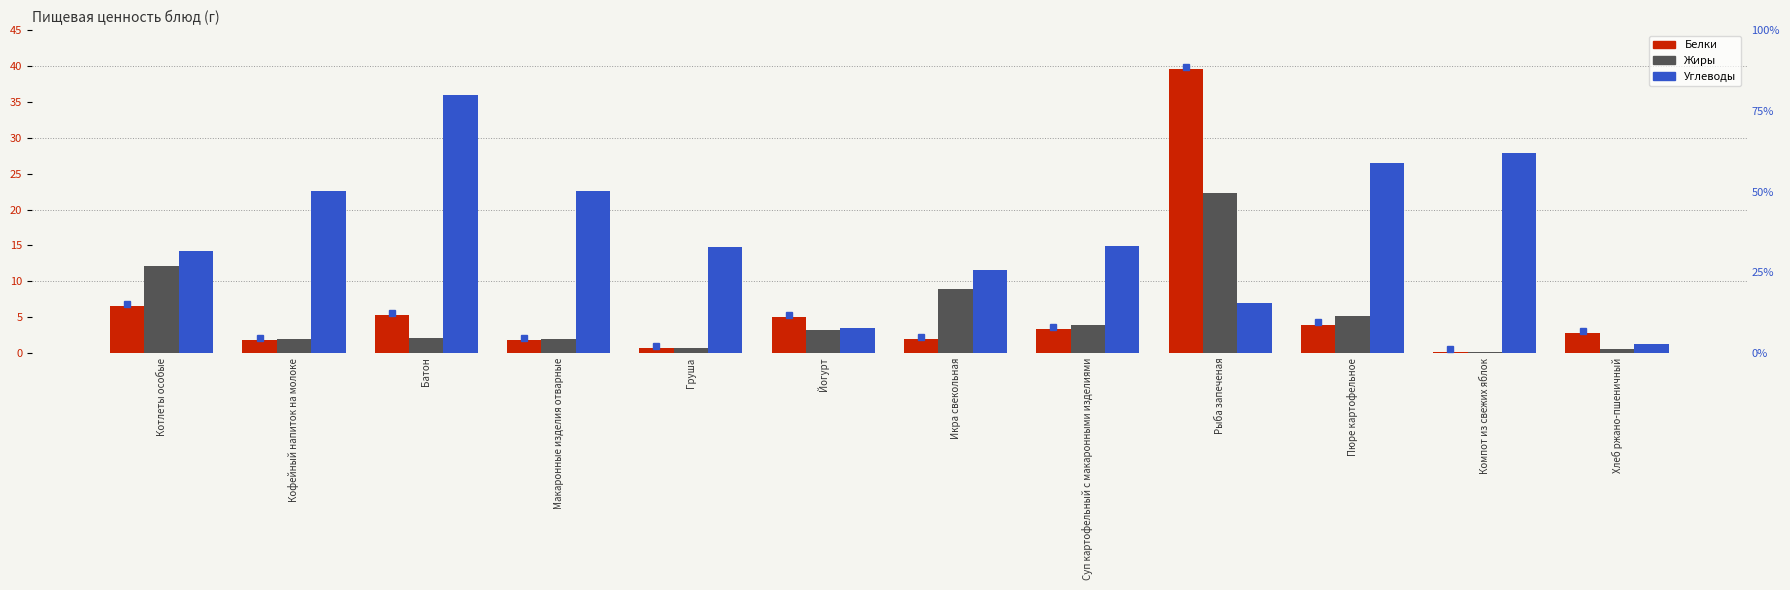

Read the Белки value at Суп картофельный с макаронными изделиями.

3.4